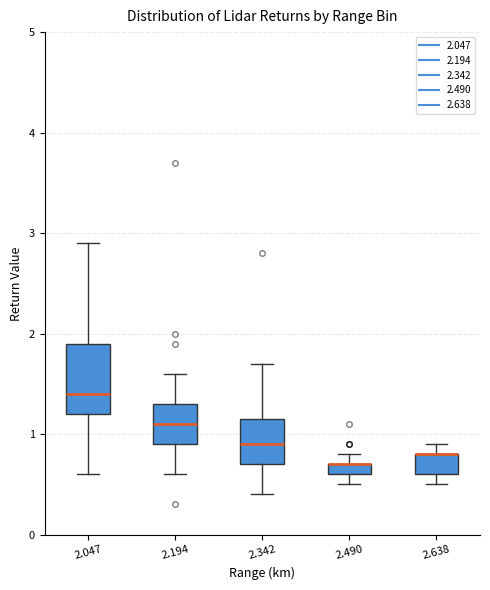

Which box is the tallest, from its lower edge to its upper edge?

2.047